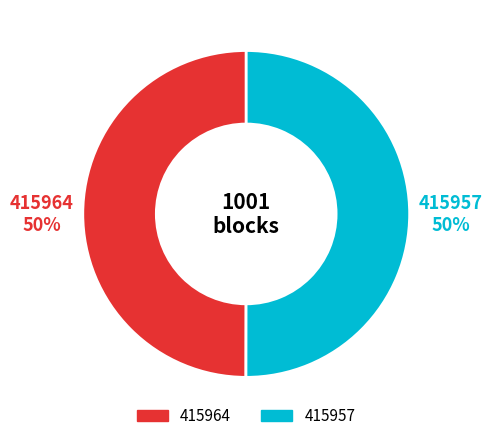

Do 415957 and 415964 together represent more than half of the pie?

Yes